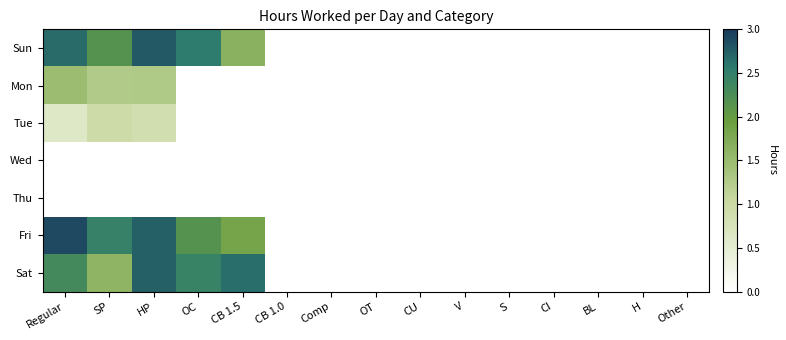

Reading left to right, transcribe all the data shown in this chart.

Sun: Regular=2.7	SP=2.2	HP=2.8	OC=2.5	CB 1.5=1.6	CB 1.0=0.0	Comp=0.0	OT=0.0	CU=0.0	V=0.0	S=0.0	CI=0.0	BL=0.0	H=0.0	Other=0.0
Mon: Regular=1.5	SP=1.3	HP=1.3	OC=0.0	CB 1.5=0.0	CB 1.0=0.0	Comp=0.0	OT=0.0	CU=0.0	V=0.0	S=0.0	CI=0.0	BL=0.0	H=0.0	Other=0.0
Tue: Regular=0.6	SP=1.0	HP=0.9	OC=0.0	CB 1.5=0.0	CB 1.0=0.0	Comp=0.0	OT=0.0	CU=0.0	V=0.0	S=0.0	CI=0.0	BL=0.0	H=0.0	Other=0.0
Wed: Regular=0.0	SP=0.0	HP=0.0	OC=0.0	CB 1.5=0.0	CB 1.0=0.0	Comp=0.0	OT=0.0	CU=0.0	V=0.0	S=0.0	CI=0.0	BL=0.0	H=0.0	Other=0.0
Thu: Regular=0.0	SP=0.0	HP=0.0	OC=0.0	CB 1.5=0.0	CB 1.0=0.0	Comp=0.0	OT=0.0	CU=0.0	V=0.0	S=0.0	CI=0.0	BL=0.0	H=0.0	Other=0.0
Fri: Regular=2.9	SP=2.5	HP=2.7	OC=2.2	CB 1.5=1.8	CB 1.0=0.0	Comp=0.0	OT=0.0	CU=0.0	V=0.0	S=0.0	CI=0.0	BL=0.0	H=0.0	Other=0.0
Sat: Regular=2.3	SP=1.6	HP=2.7	OC=2.4	CB 1.5=2.6	CB 1.0=0.0	Comp=0.0	OT=0.0	CU=0.0	V=0.0	S=0.0	CI=0.0	BL=0.0	H=0.0	Other=0.0